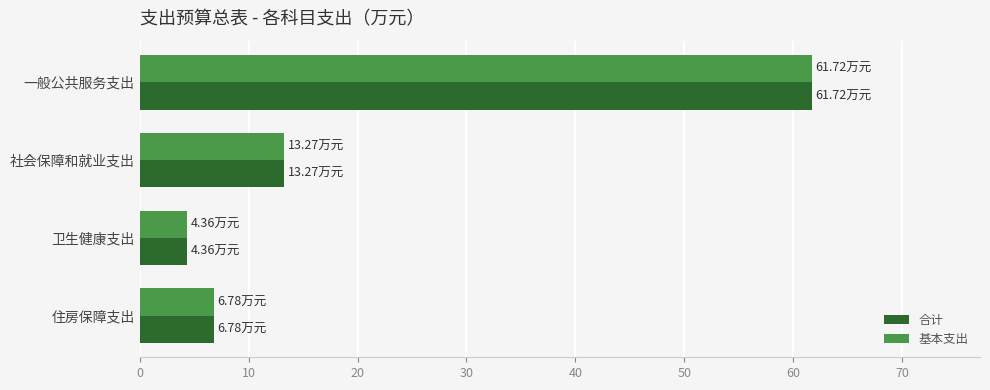

What is the difference between the 合计 values at 卫生健康支出 and 一般公共服务支出?

57.4